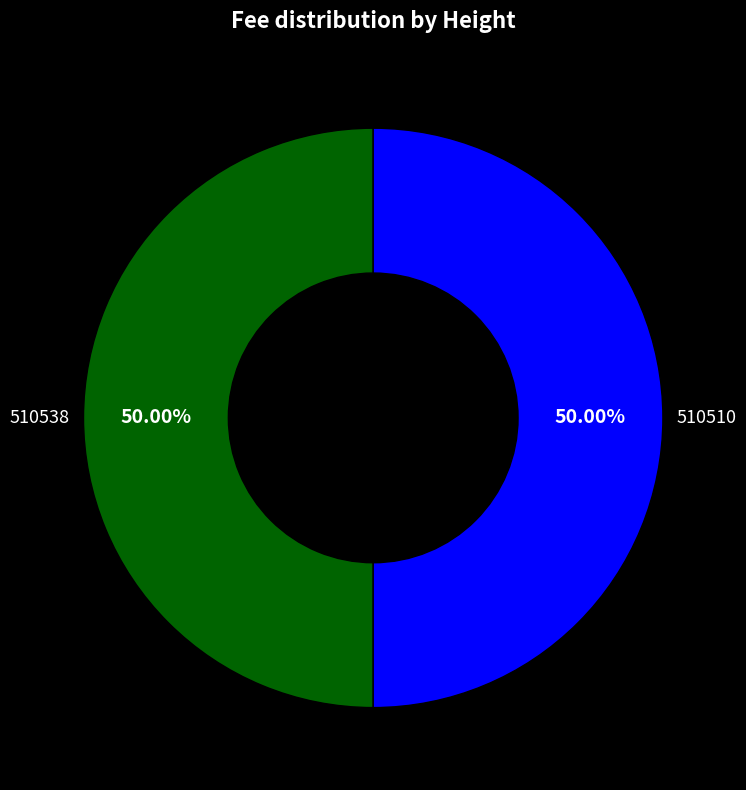

Which category has the smallest portion of the pie?

510510